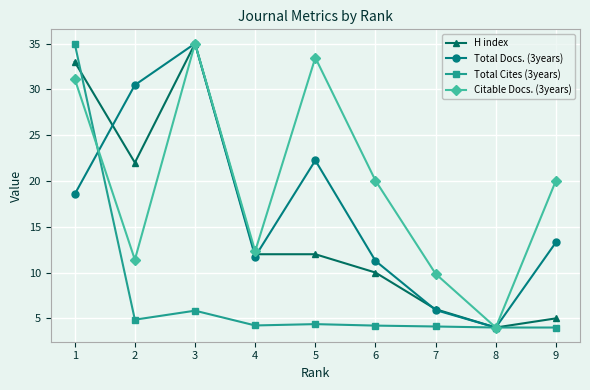

Between 2 and 6, which series saw the biggest shift?

Total Docs. (3years)